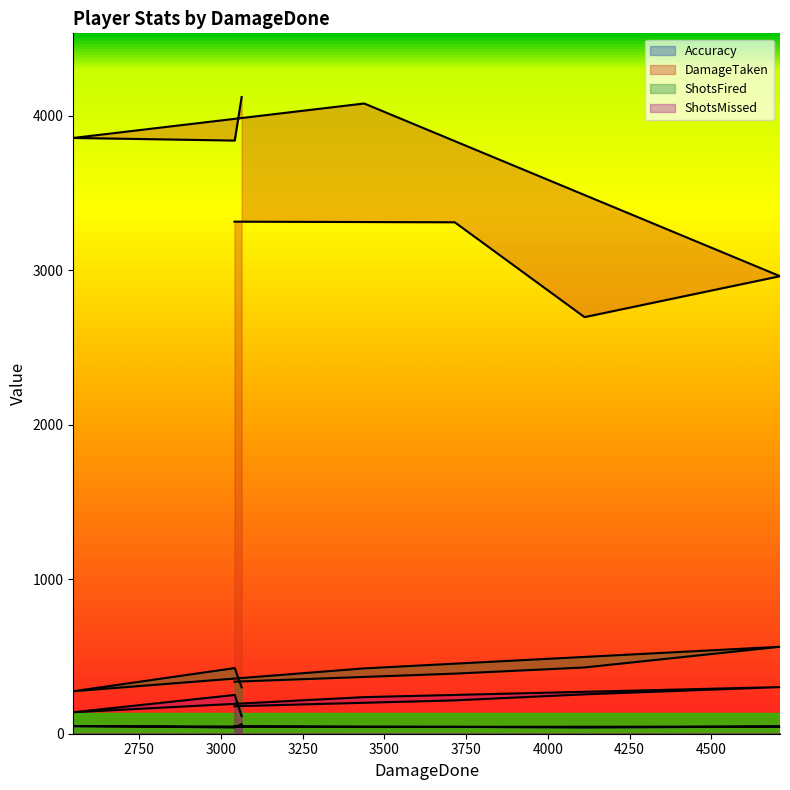

What is the lowest value of the ShotsMissed series?

114.0